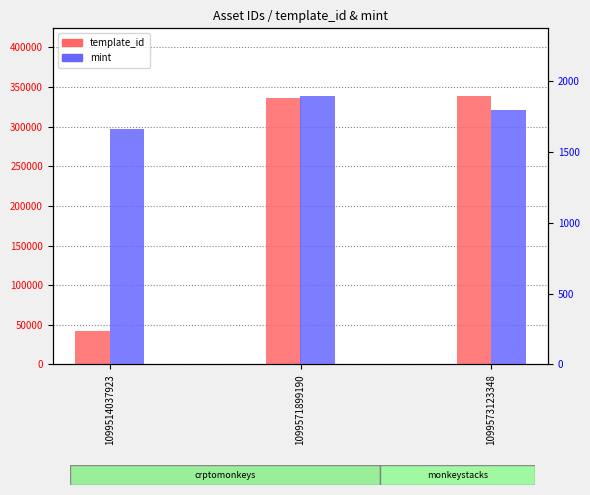

Which series has the largest range (max minus min)?

template_id